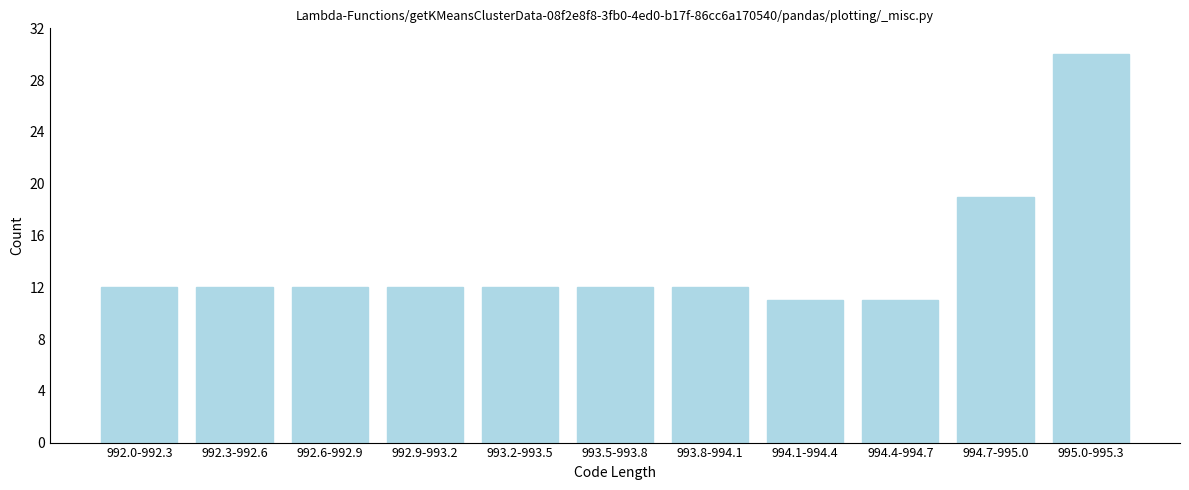

Reading left to right, transcribe all the data shown in this chart.

992.0-992.3=12	992.3-992.6=12	992.6-992.9=12	992.9-993.2=12	993.2-993.5=12	993.5-993.8=12	993.8-994.1=12	994.1-994.4=11	994.4-994.7=11	994.7-995.0=19	995.0-995.3=30